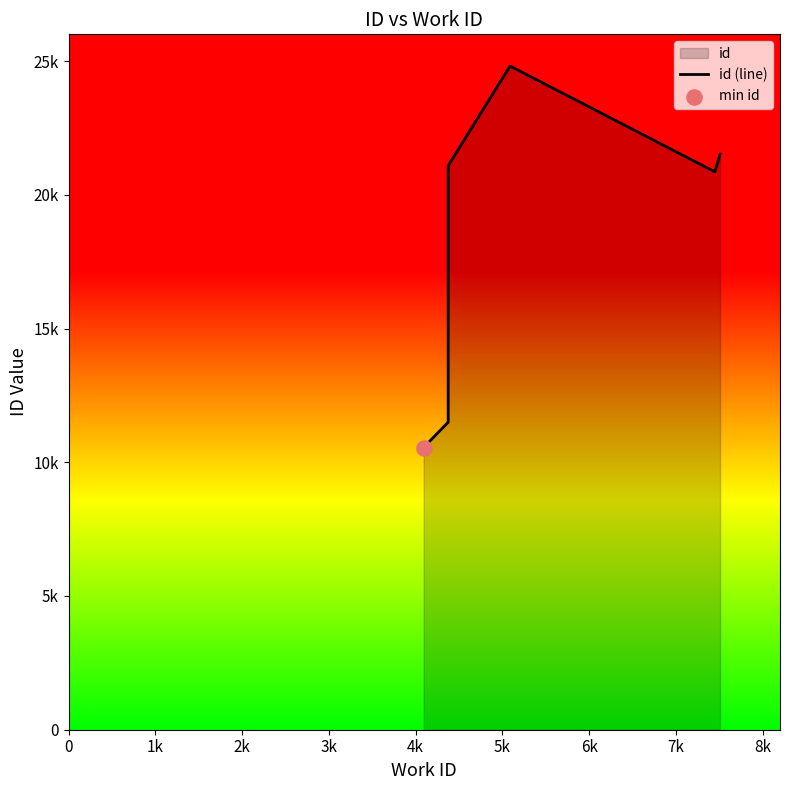

Which has a higher value, 0 or 4k?

4k